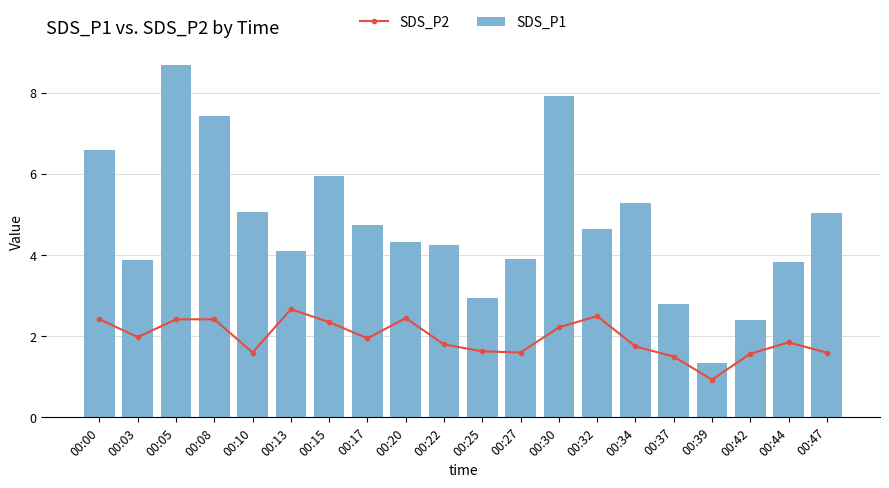

How many data points in SDS_P1 are less than 4?

7